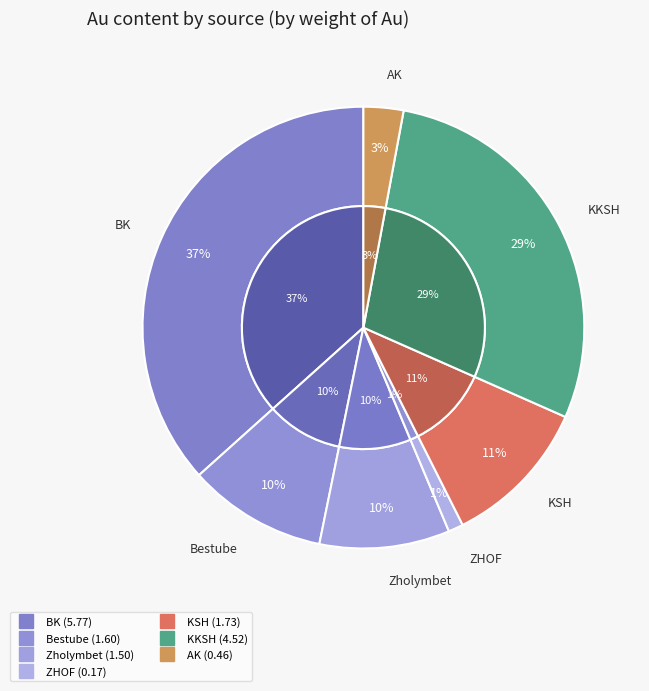

Combined, what portion of the pie is AK and CaO?

2.9%